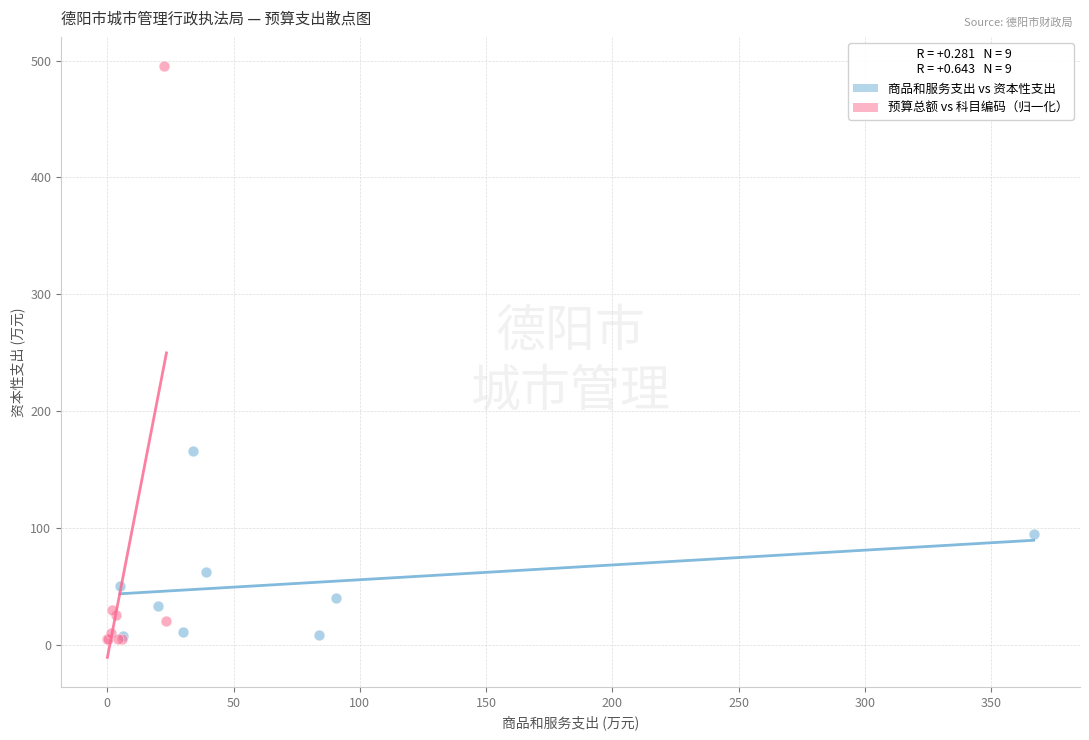

What are all the series names shown in the legend?

商品和服务支出 vs 资本性支出, 预算总额 vs 科目编码（归一化）